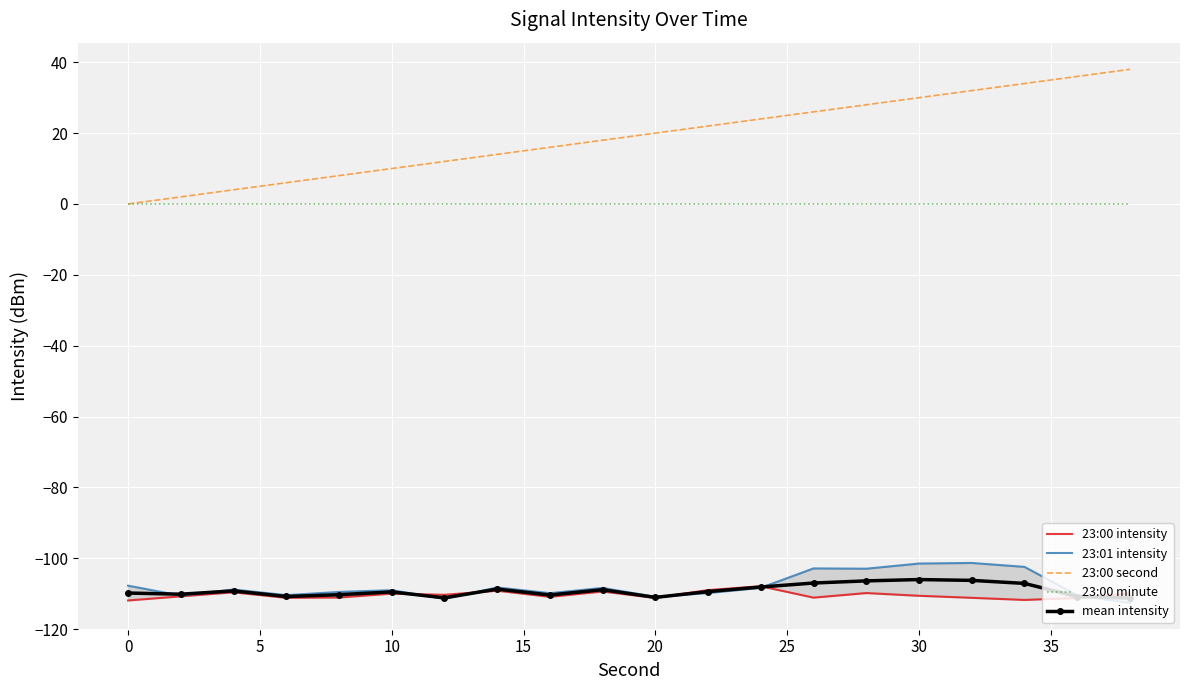

The 23:00 second series shows 39.4 at 30. True or false?

False